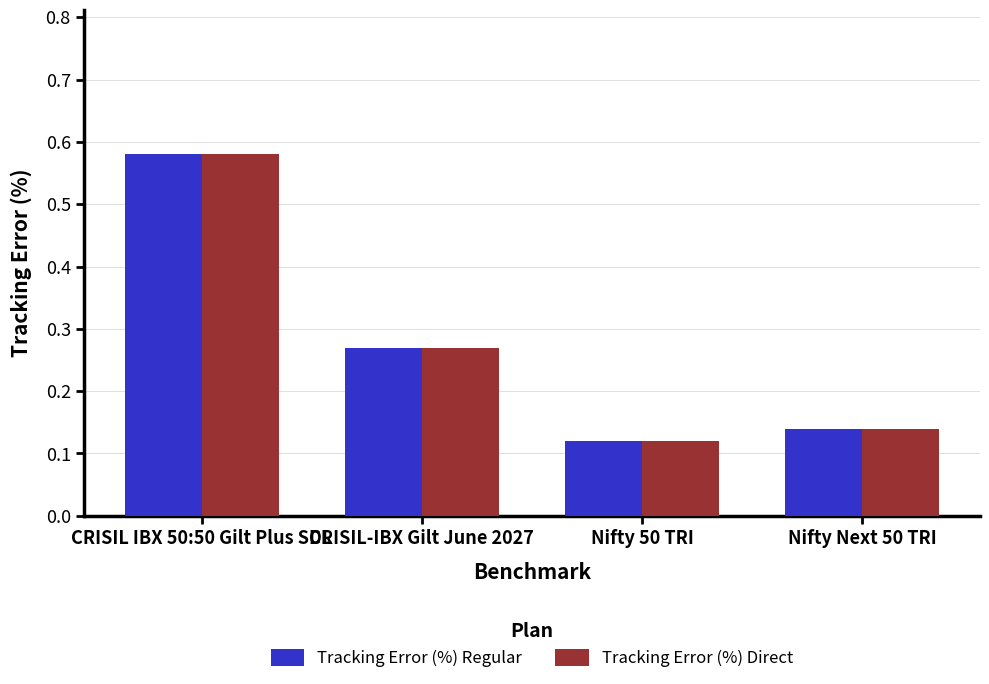

At which category does the chart reach its minimum across all series?

Nifty 50 TRI